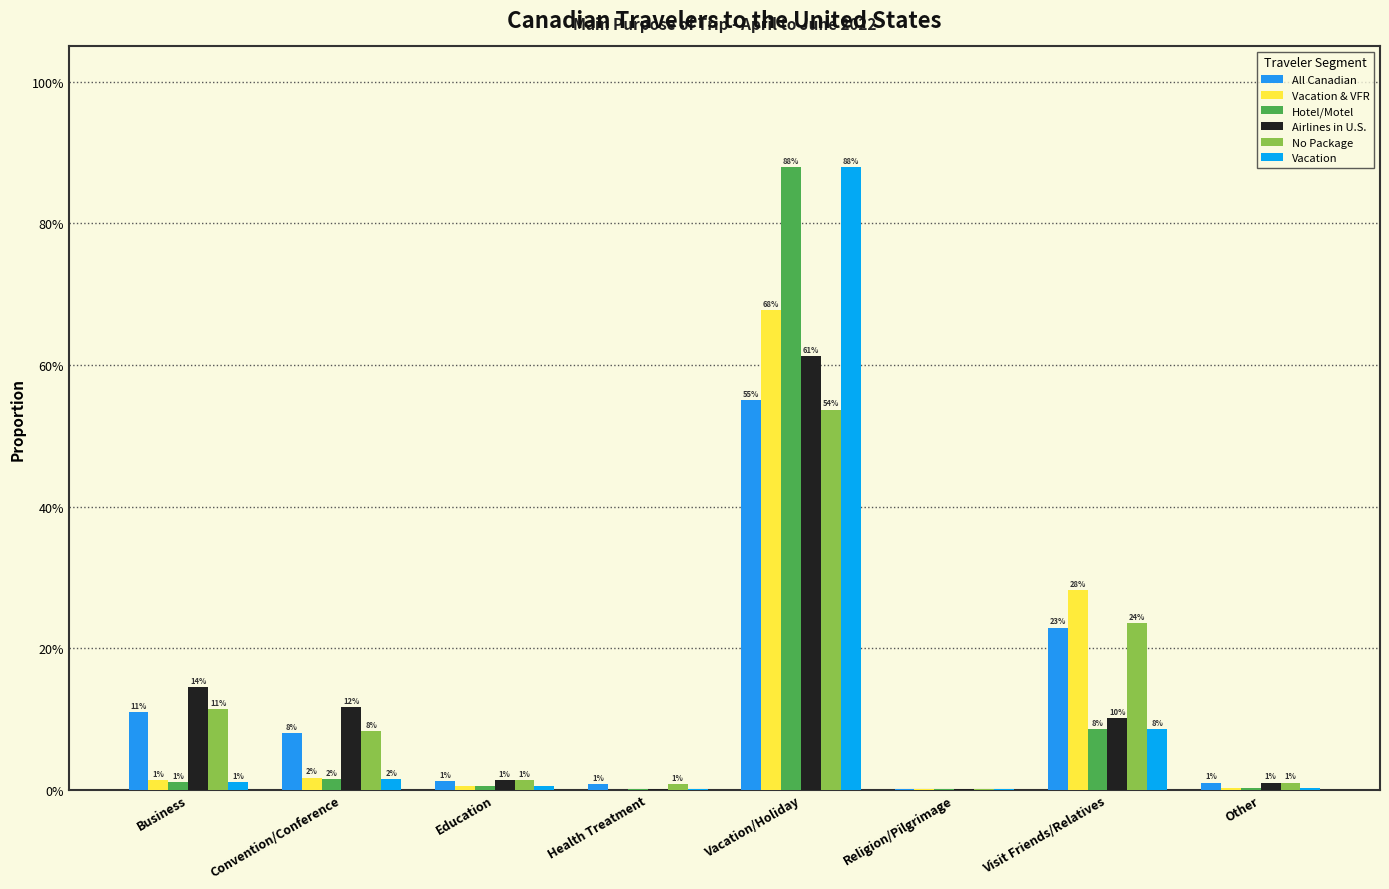

At which category is the sum across all series the highest?

Vacation/Holiday